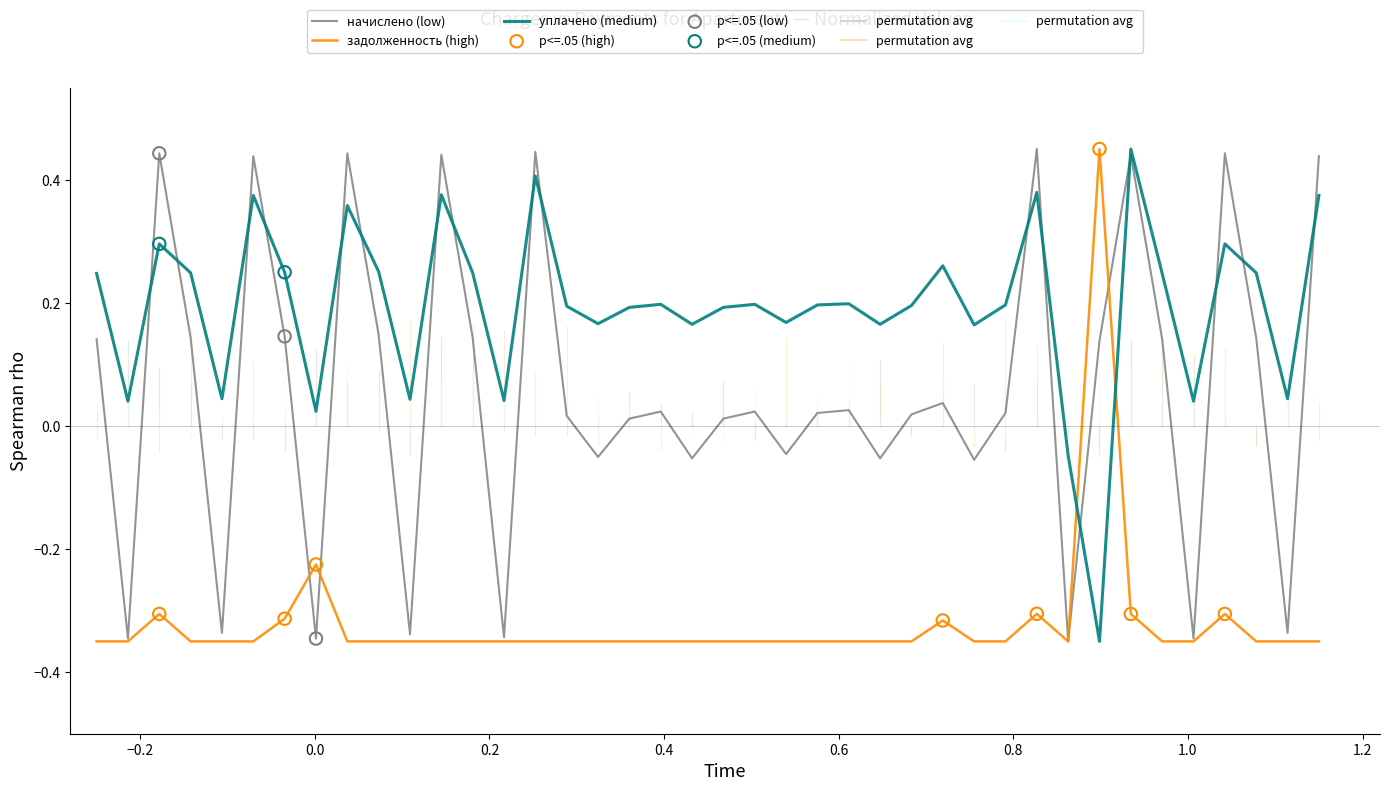

Rank the series by their average value, from highest to lowest.

уплачено (medium), начислено (low), задолженность (high)